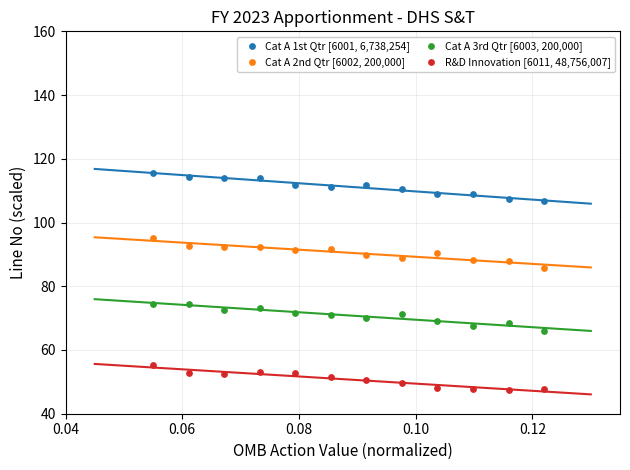

Which series contains the lowest Y value?

R&D Innovation [6011, 48,756,007]